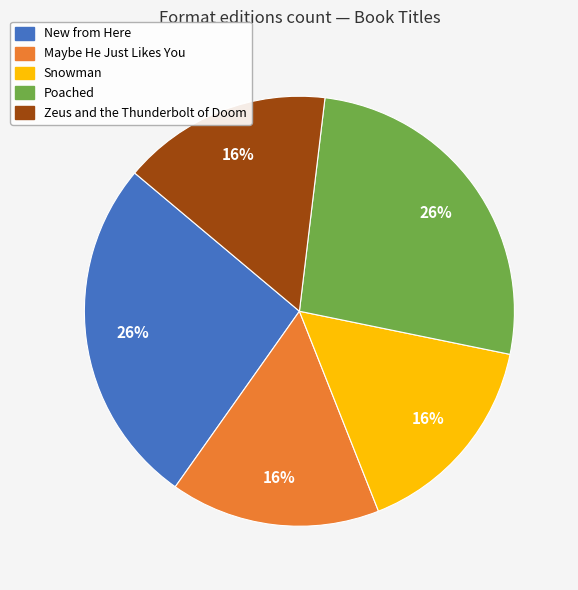

Is it true that New from Here is 26% of the pie?

True